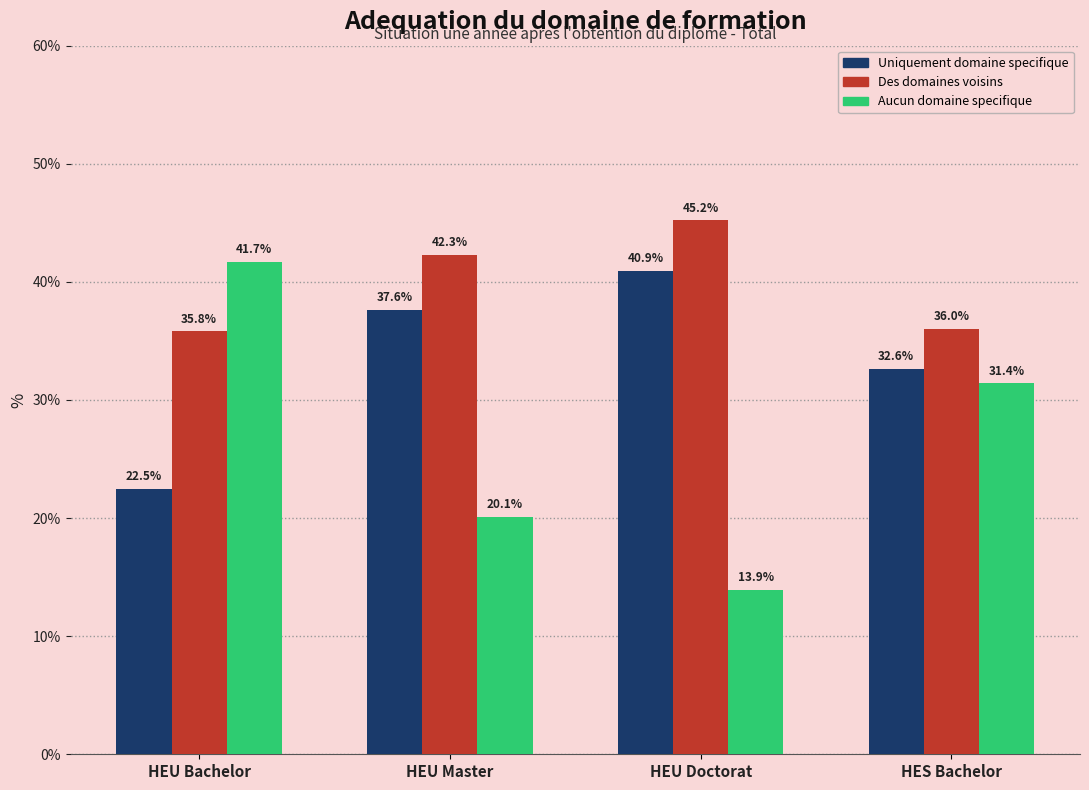

How many distinct data groups are displayed?

3